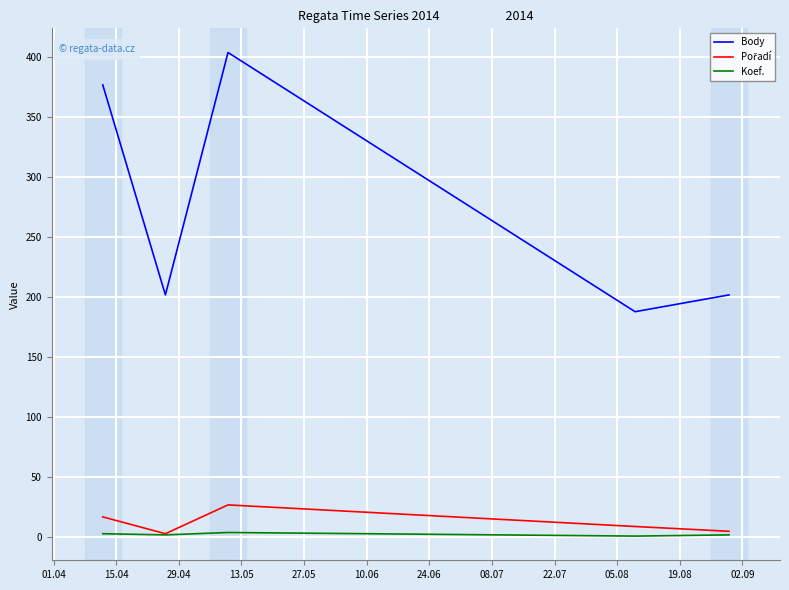

What is the greatest value displayed?

404